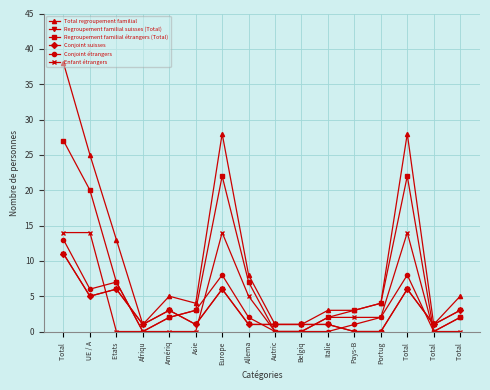

Which series changed the most between Europe and Pays-B?

Total regroupement familial